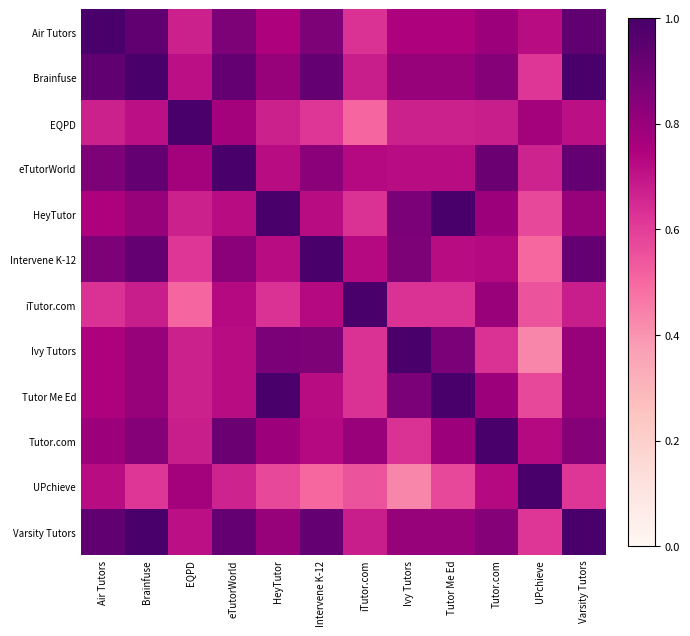

At how many categories does at least one series exceed 0?

12